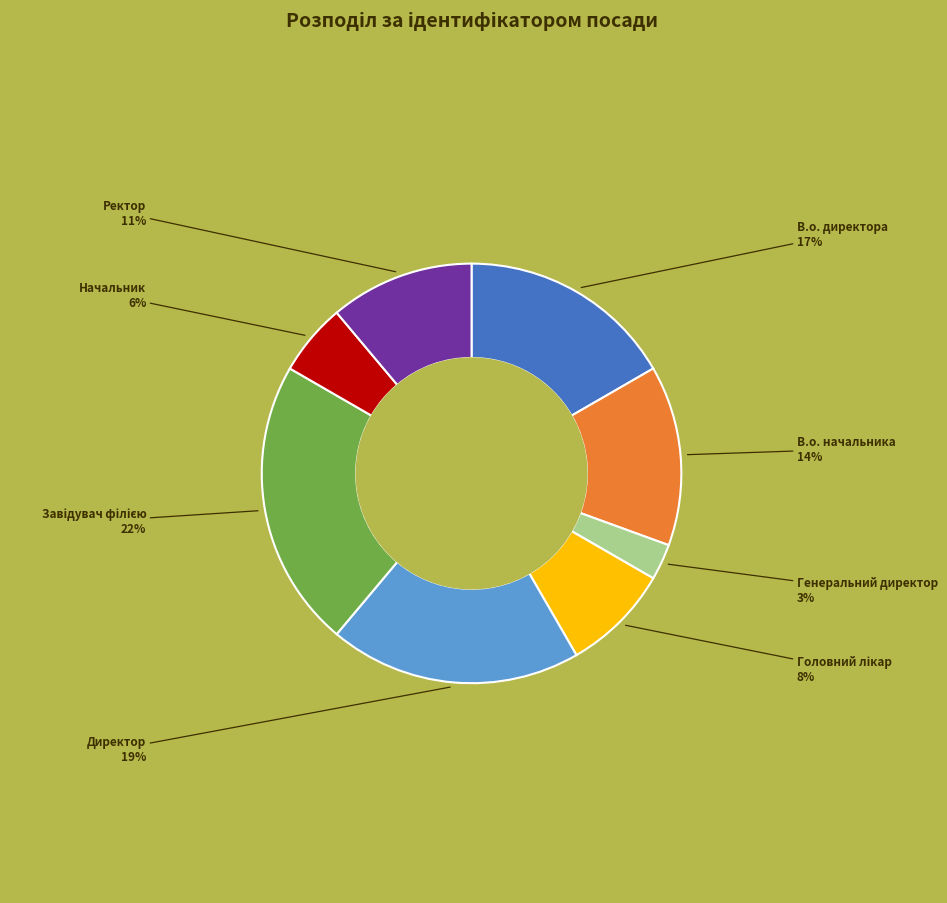

Is there a majority slice in this chart?

No